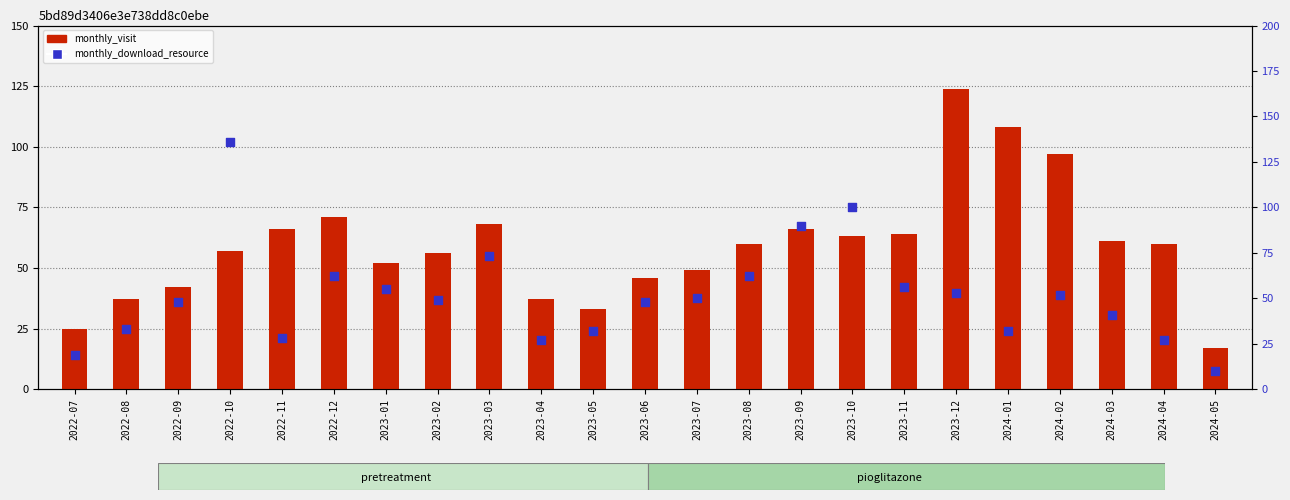

Which series has the largest total across all categories?

monthly_visit